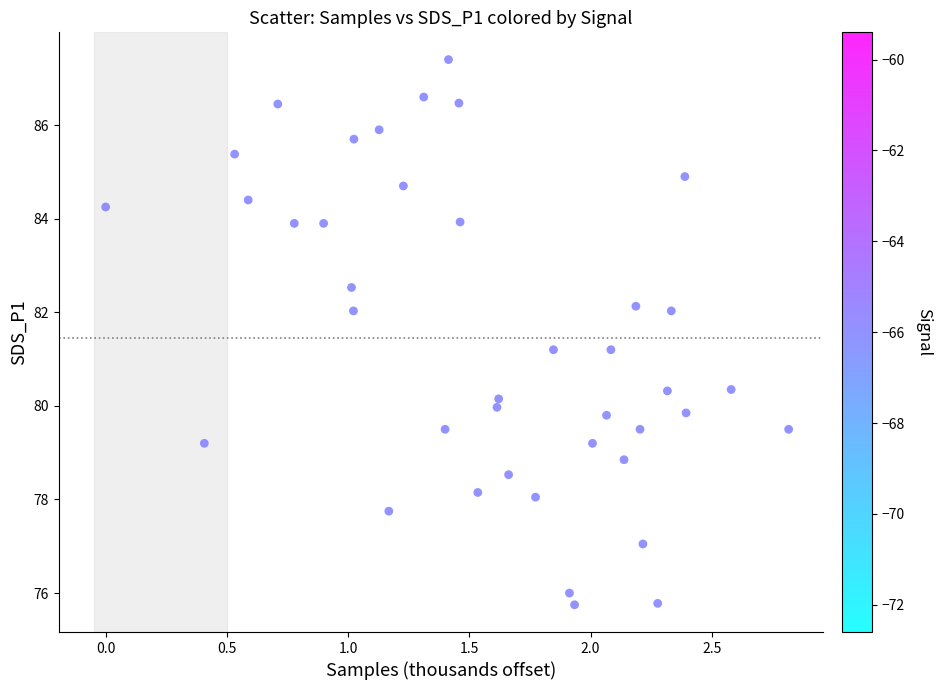

What is the range of X values (max minus min)?

2.8